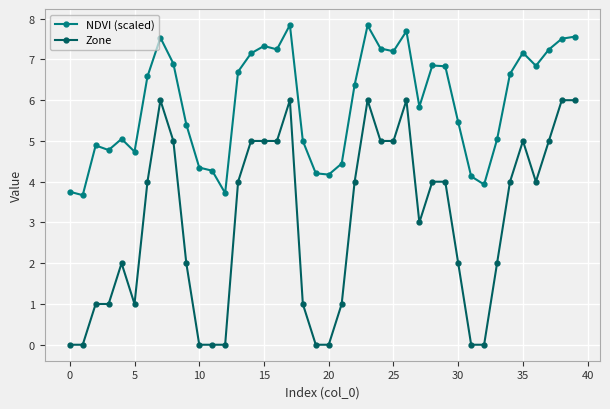

True or false: NDVI (scaled) and Zone cross at least once.

False